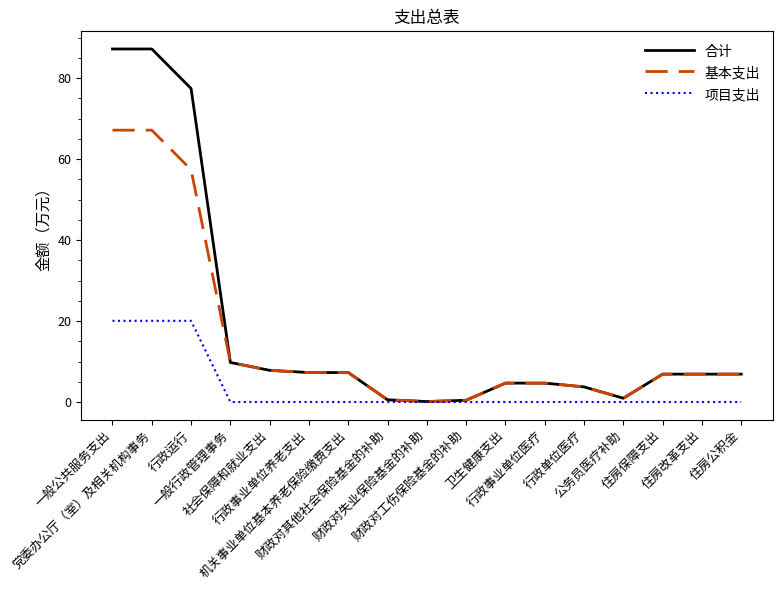

What is the maximum value shown in the chart?

87.2